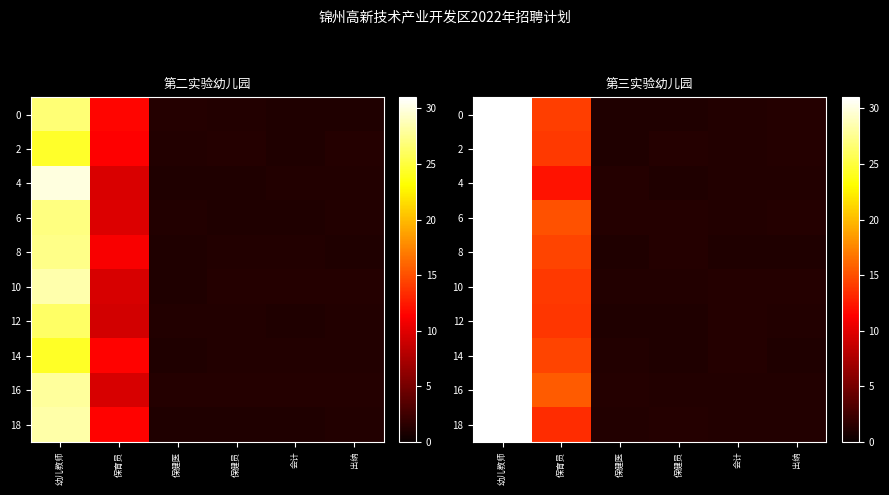

At which category does the chart reach its peak across all series?

幼儿教师